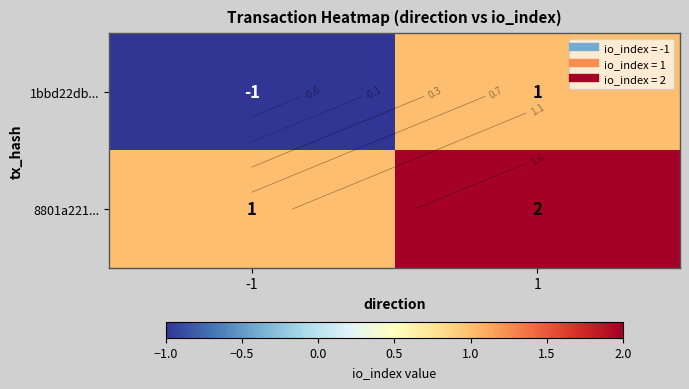

Which series has the largest total across all categories?

8801a221...